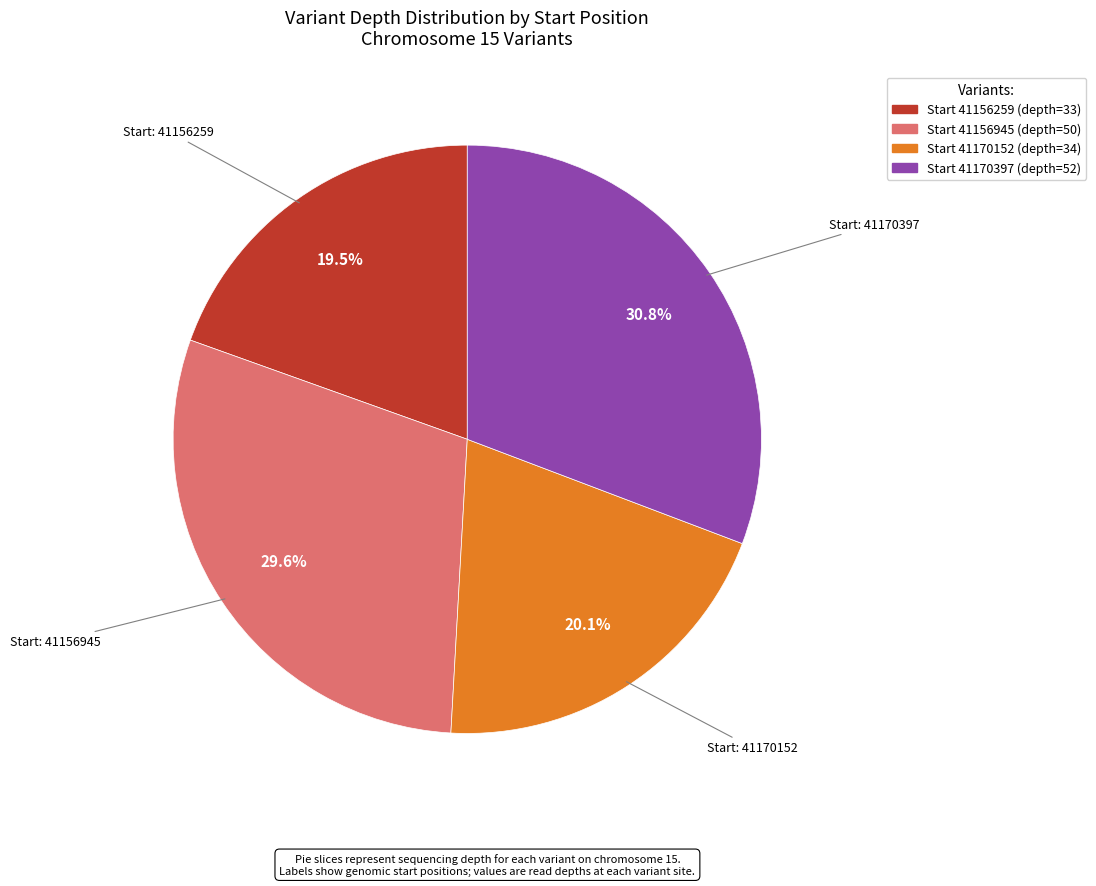

Is there any slice that represents more than half of the pie?

No